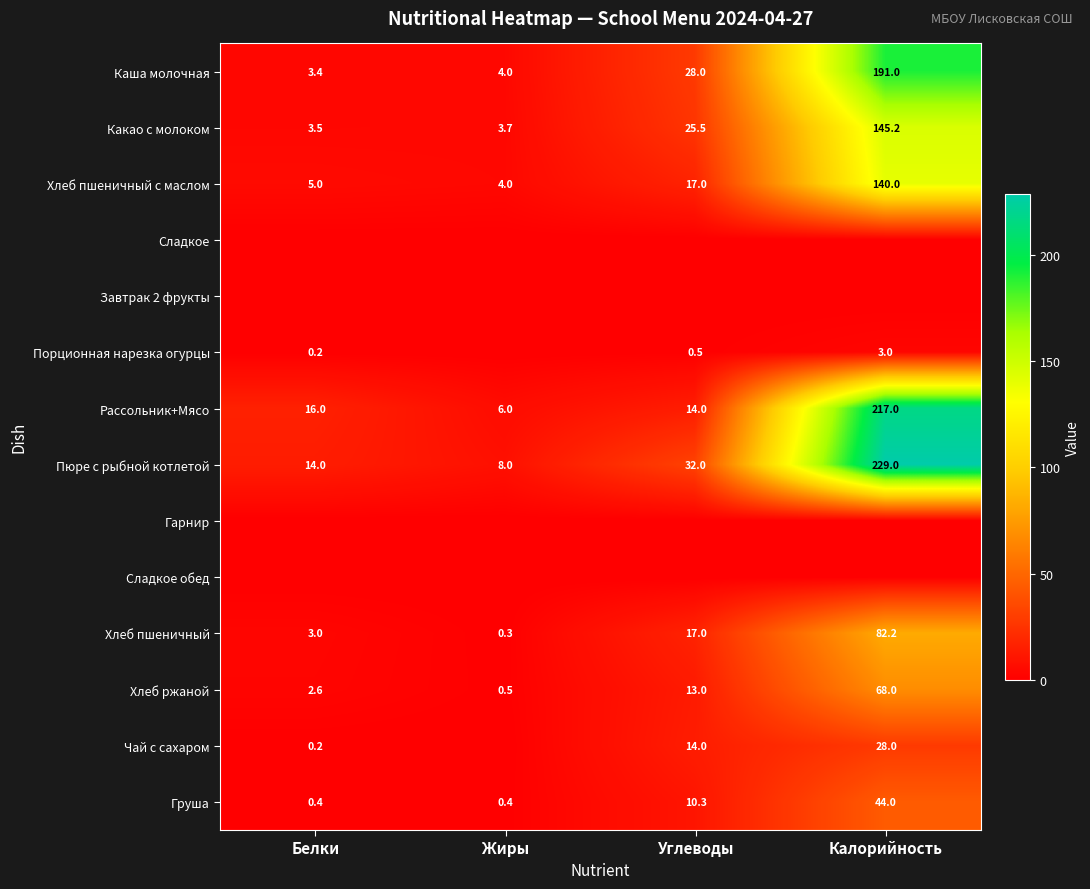

Which label corresponds to the largest value in the chart?

Калорийность